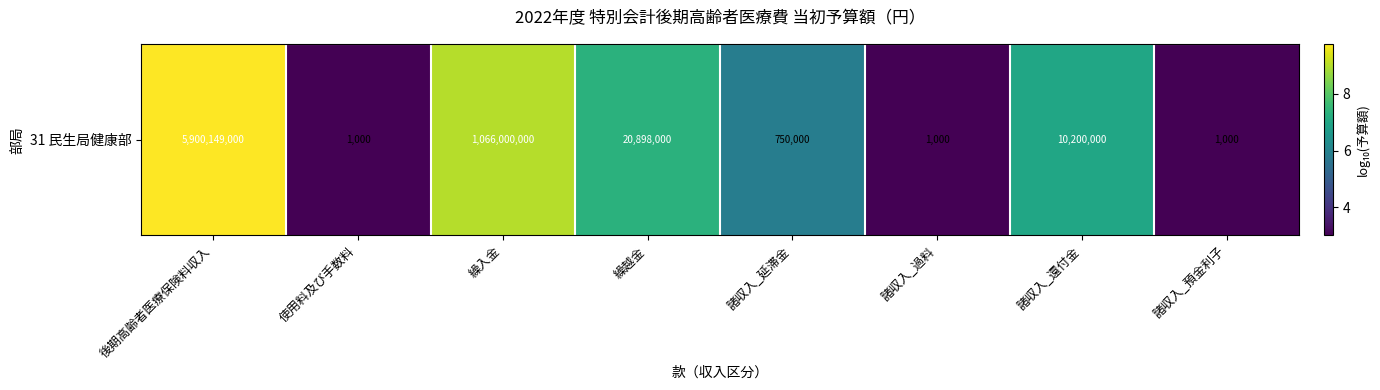

Reading left to right, extract all data points from this chart.

後期高齢者医療保険料収入=9.8	使用料及び手数料=3.0	繰入金=9.0	繰越金=7.3	諸収入_延滞金=5.9	諸収入_過料=3.0	諸収入_還付金=7.0	諸収入_預金利子=3.0